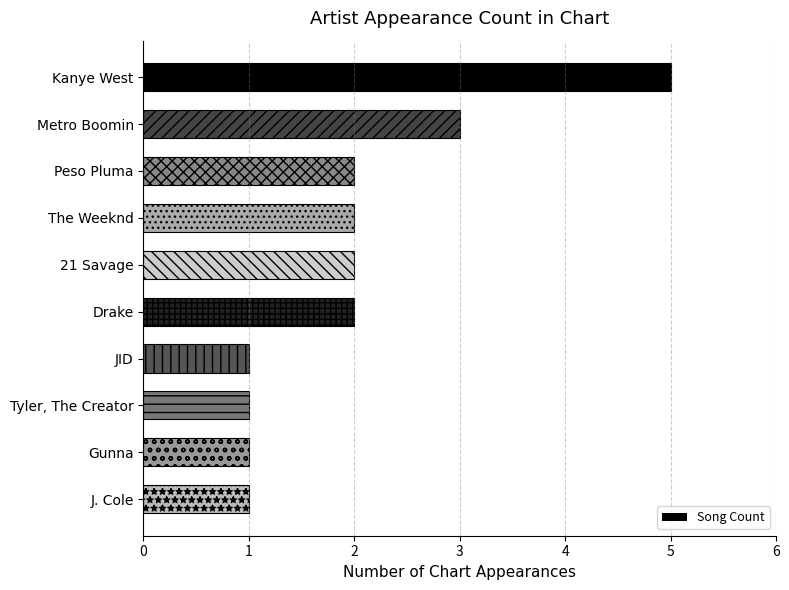

The chart shows a value of 3 at 21 Savage. True or false?

False